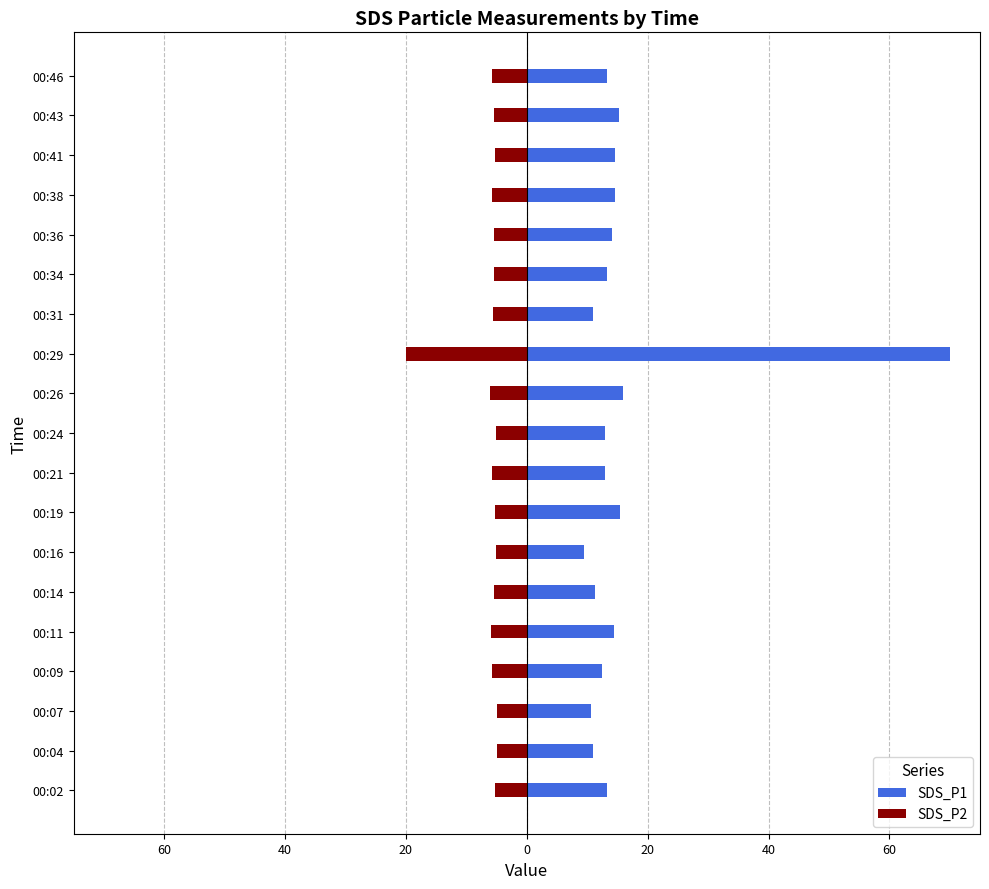

What is the approximate value of SDS_P1 at 00:46?

13.3